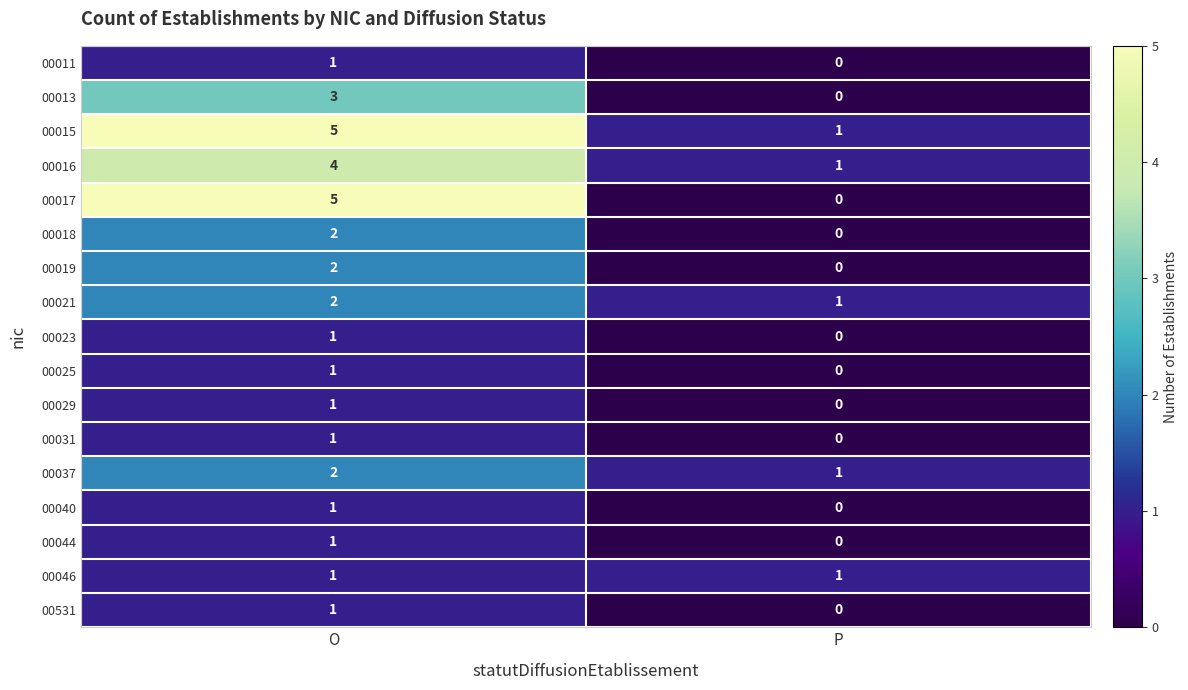

The 00031 series shows 0 at O. True or false?

False